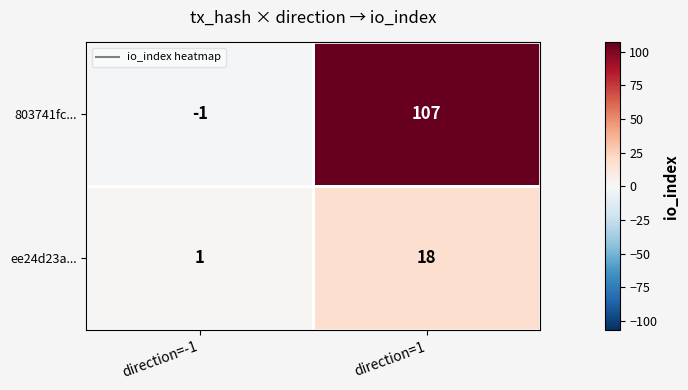

What is the spread (max minus min) of values at direction=1?

89